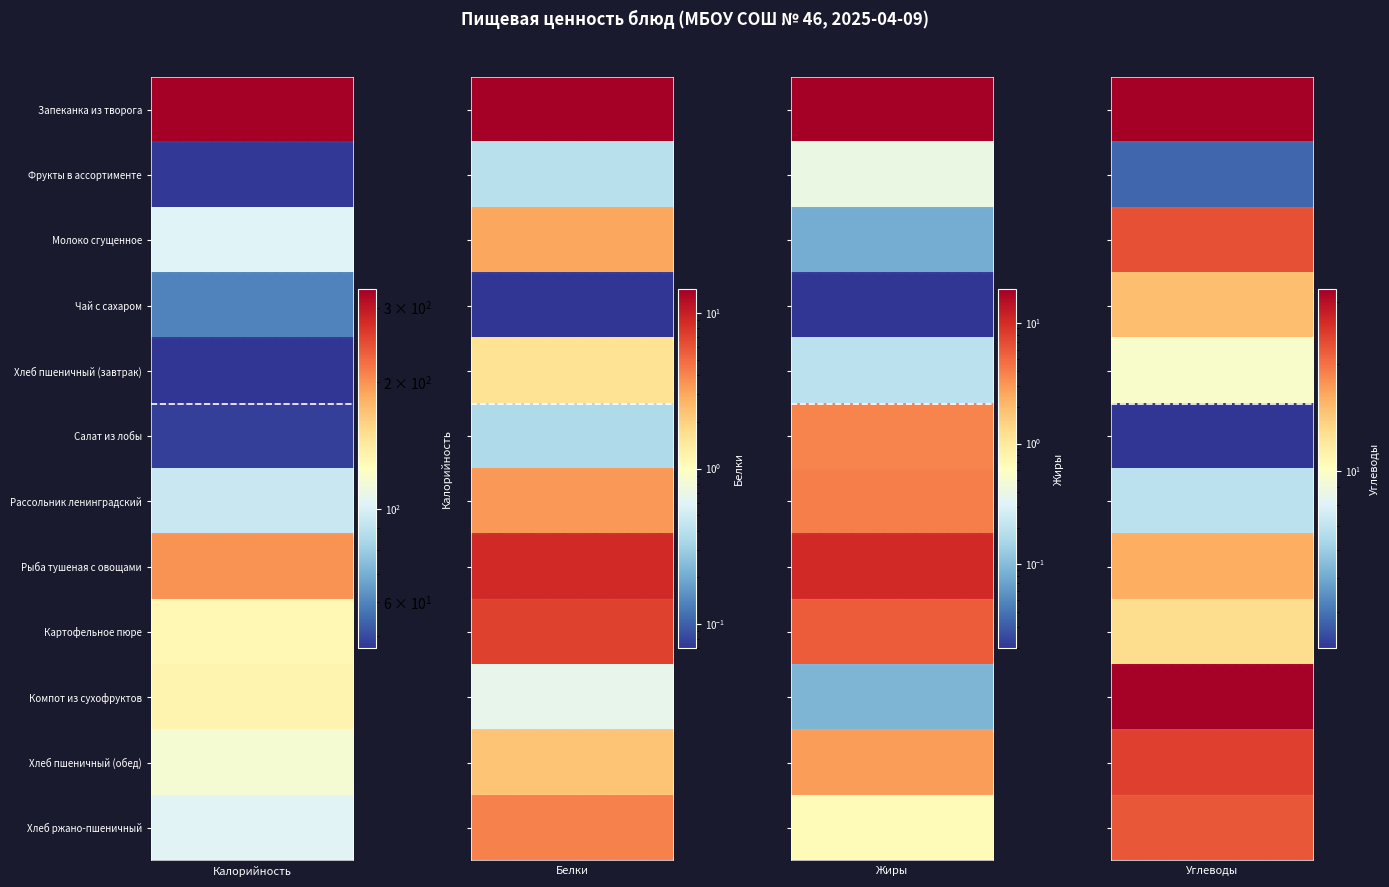

Reading left to right, transcribe all the data shown in this chart.

Калорийность: Запеканка из творога=331.9	Фрукты в ассортименте=47.0	Молоко сгущенное=102.0	Чай с сахаром=60.0	Хлеб пшеничный (завтрак)=46.6	Салат из лобы=48.2	Рассольник ленинградский=94.0	Рыба тушеная с овощами=198.7	Картофельное пюре=129.3	Компот из сухофруктов=132.8	Хлеб пшеничный (обед)=116.5	Хлеб ржано-пшеничный=103.0
Белки: Запеканка из творога=14.2	Фрукты в ассортименте=0.4	Молоко сгущенное=3.0	Чай с сахаром=0.1	Хлеб пшеничный (завтрак)=1.6	Салат из лобы=0.4	Рассольник ленинградский=3.4	Рыба тушеная с овощами=9.0	Картофельное пюре=7.1	Компот из сухофруктов=0.7	Хлеб пшеничный (обед)=2.2	Хлеб ржано-пшеничный=4.1
Жиры: Запеканка из творога=19.1	Фрукты в ассортименте=0.4	Молоко сгущенное=0.1	Чай с сахаром=0.0	Хлеб пшеничный (завтрак)=0.2	Салат из лобы=3.8	Рассольник ленинградский=3.9	Рыба тушеная с овощами=10.4	Картофельное пюре=5.8	Компот из сухофруктов=0.1	Хлеб пшеничный (обед)=2.9	Хлеб ржано-пшеничный=0.7
Углеводы: Запеканка из творога=32.6	Фрукты в ассортименте=3.8	Молоко сгущенное=22.7	Чай с сахаром=15.0	Хлеб пшеничный (завтрак)=9.7	Салат из лобы=3.2	Рассольник ленинградский=6.9	Рыба тушеная с овощами=16.0	Картофельное пюре=12.9	Компот из сухофруктов=32.0	Хлеб пшеничный (обед)=24.1	Хлеб ржано-пшеничный=22.1